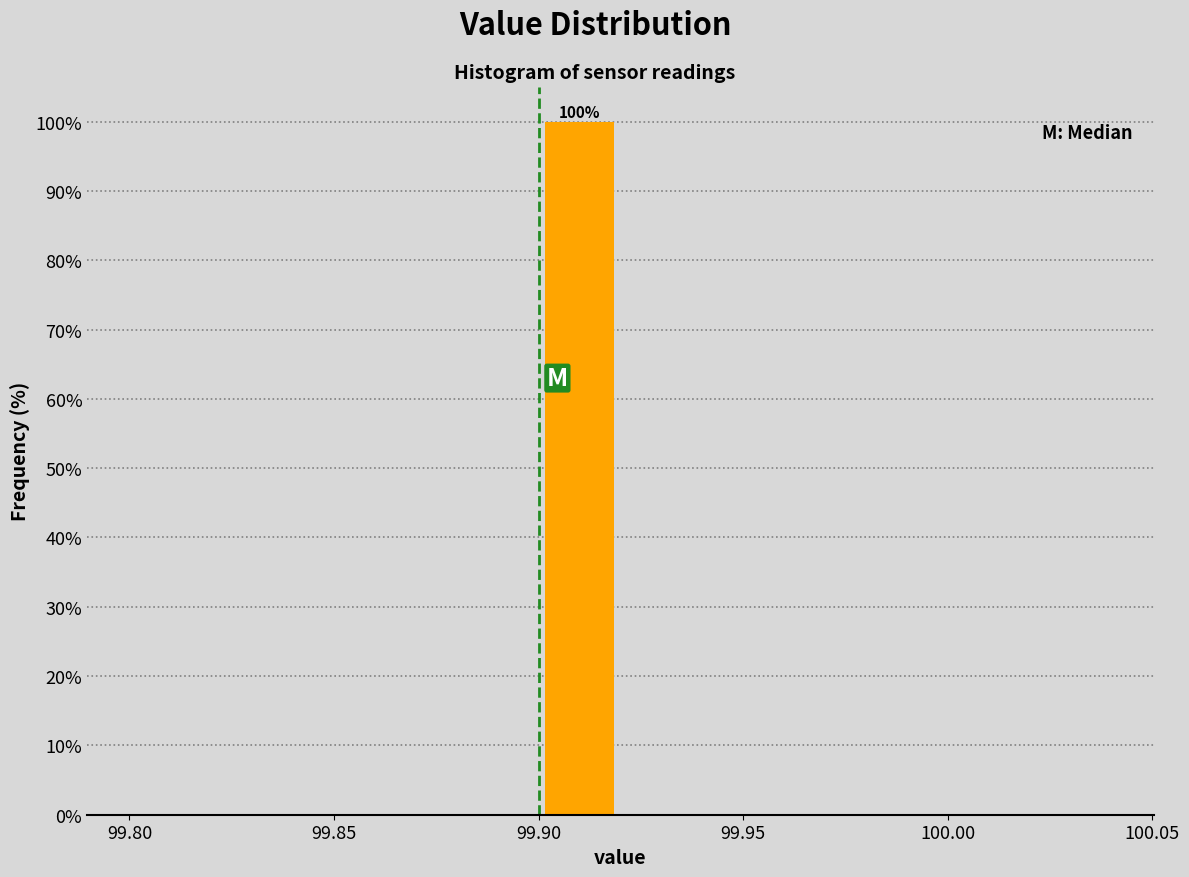

Which range on the x-axis has the tallest bar?

99.90 to 99.92